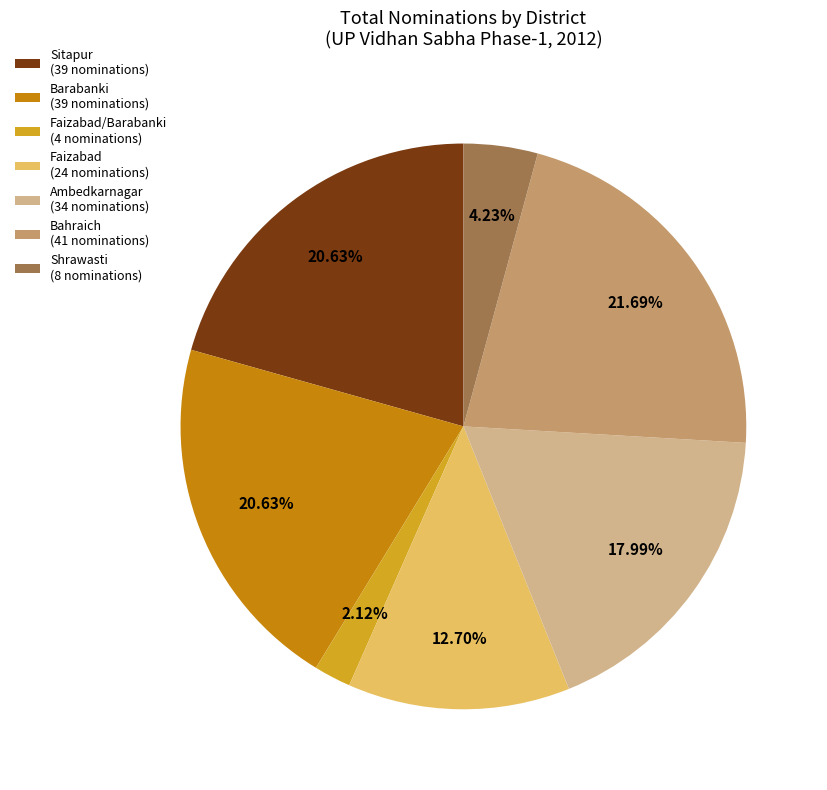

Which has a higher value, Shrawasti (8 nominations) or Bahraich (41 nominations)?

Bahraich (41 nominations)